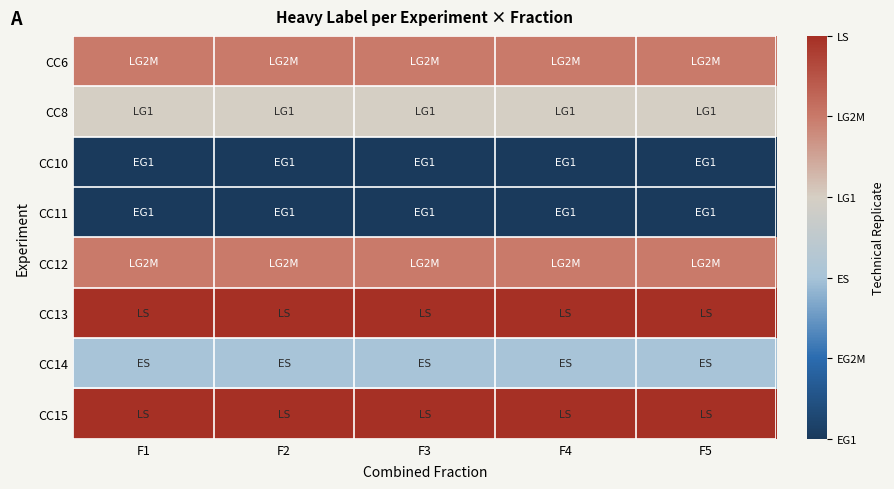

Count the number of categories in the chart.

5